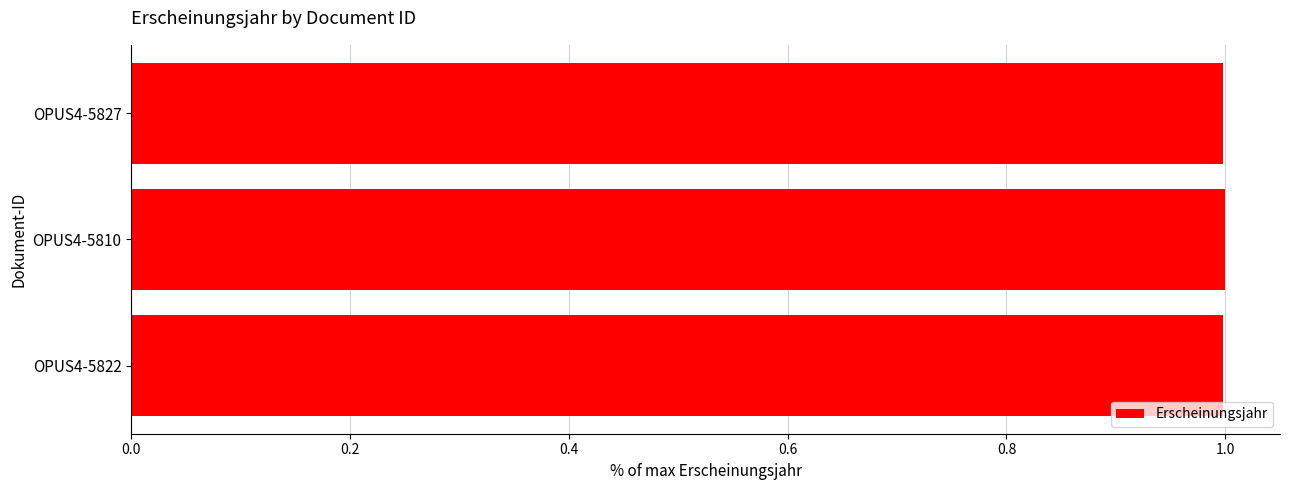

How many data points does each series have?

3